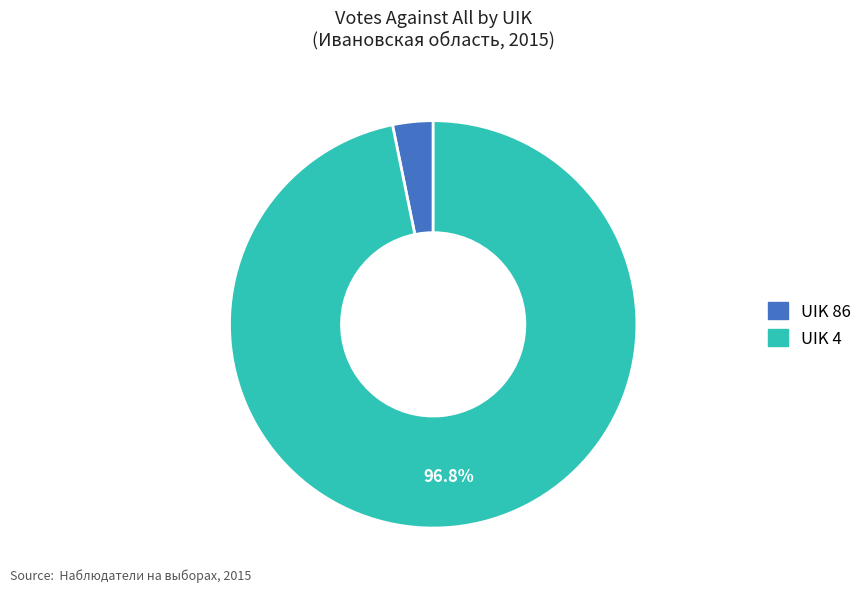

Is there any slice that represents more than half of the pie?

Yes